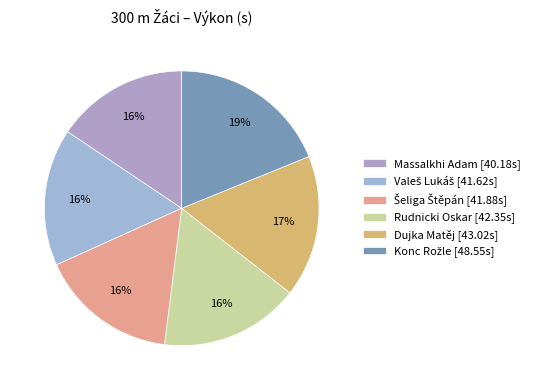

Combined, do Dujka Matěj and Rudnicki Oskar account for over 50%?

No